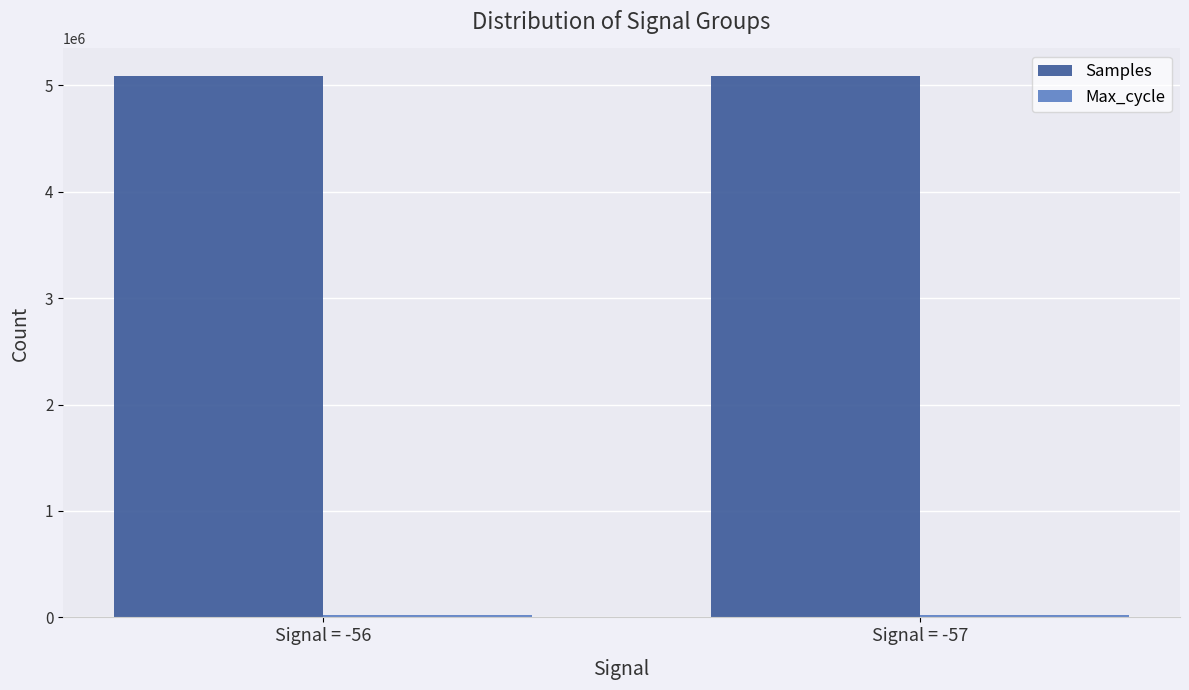

Does the chart contain stacked bars?

No